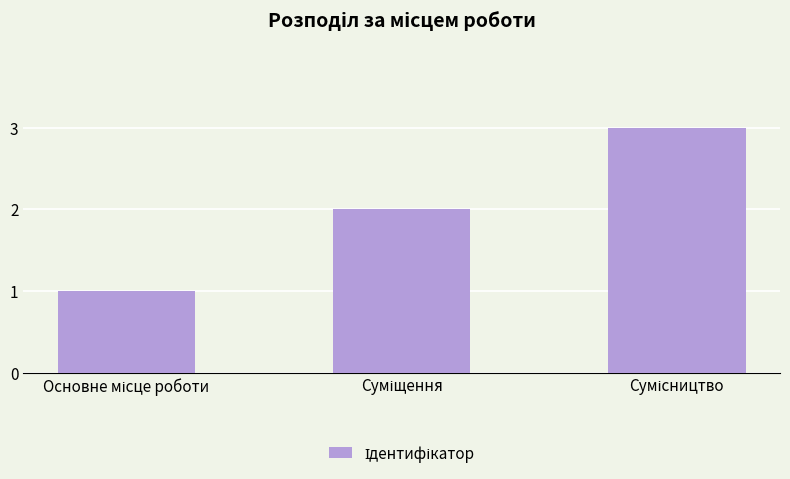

What is the sum of all values?

6